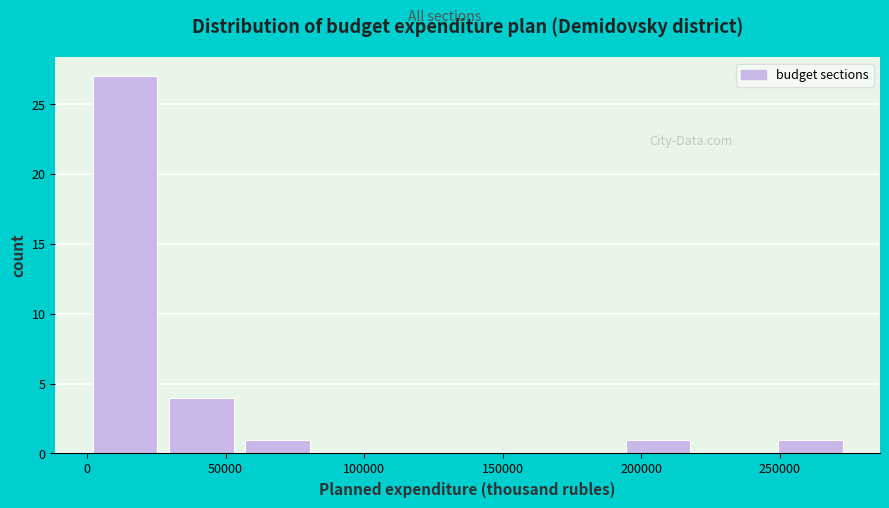

How tall is the bar that spans 25000 to 55000 on the x-axis? Neither the bar edges nor the heights are printed on the chart, so give them approximately, as read against the axes.

4